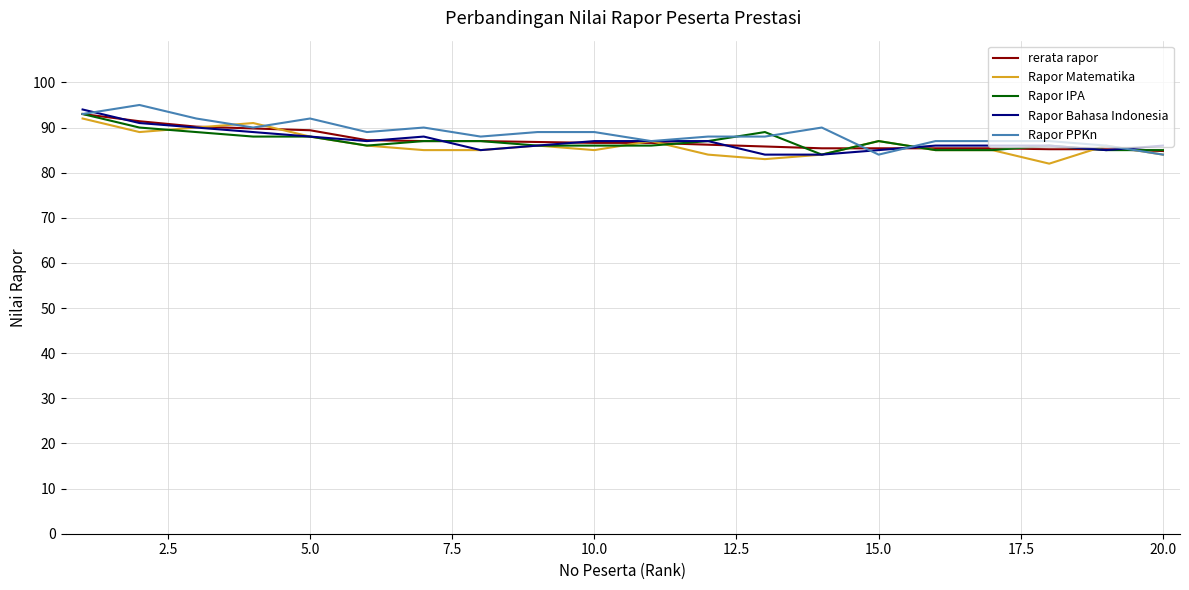

What is the greatest value displayed?

95.0